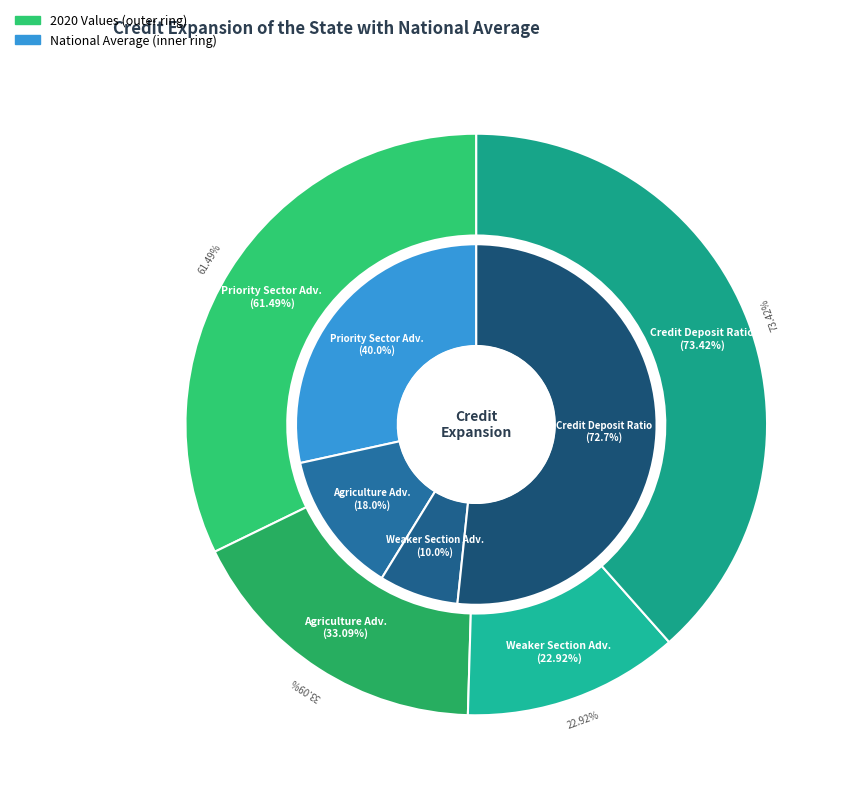

Is there a majority slice in this chart?

No